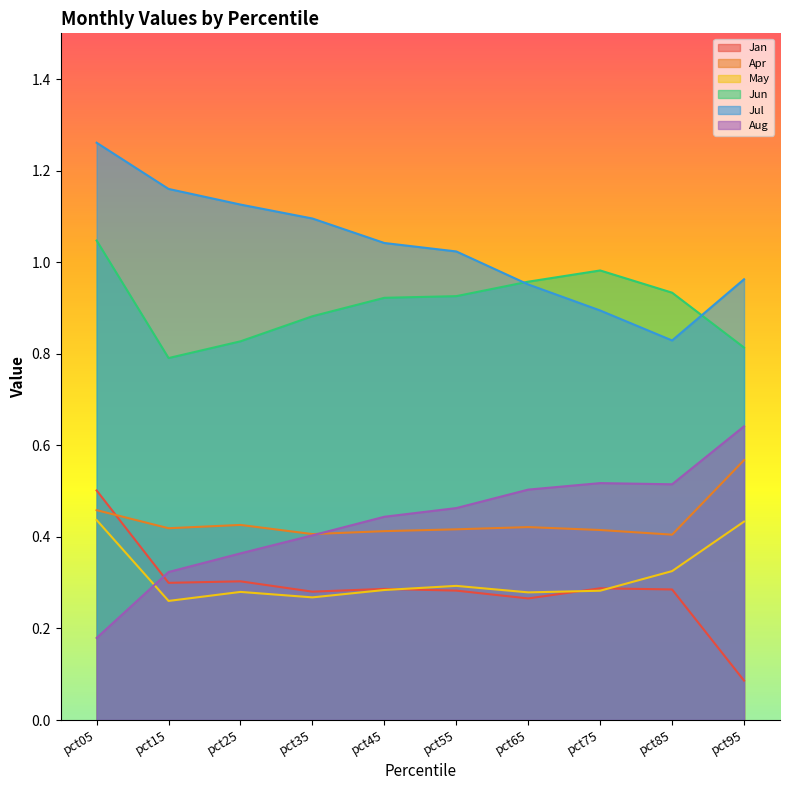

What is the difference between the maximum and second lowest values in the Jun series?

0.2